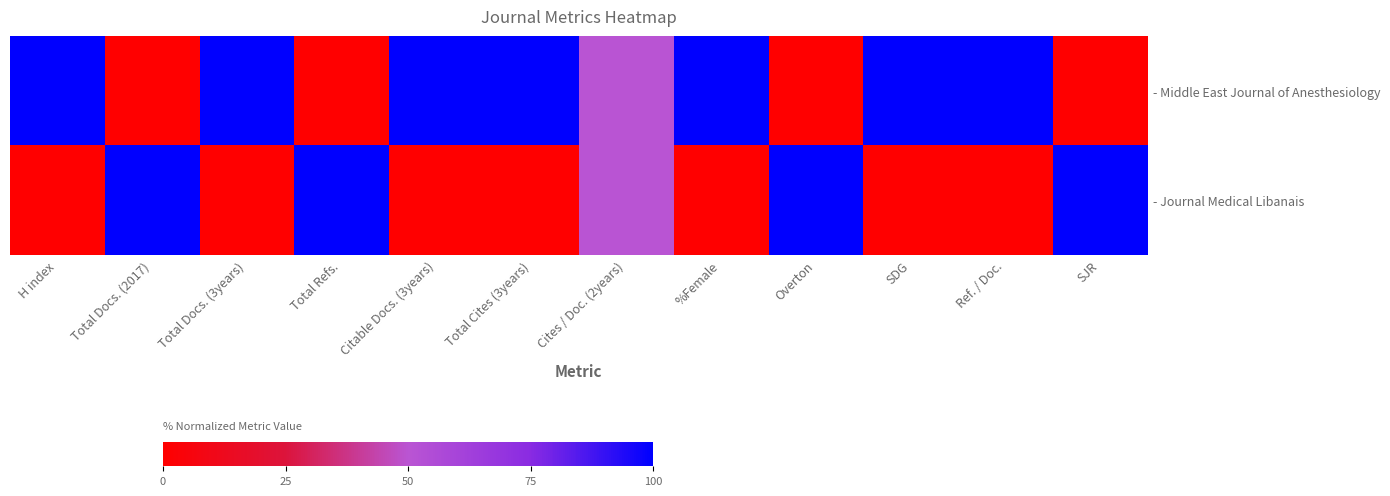

Rank the series at %Female from lowest to highest value.

- Journal Medical Libanais, - Middle East Journal of Anesthesiology